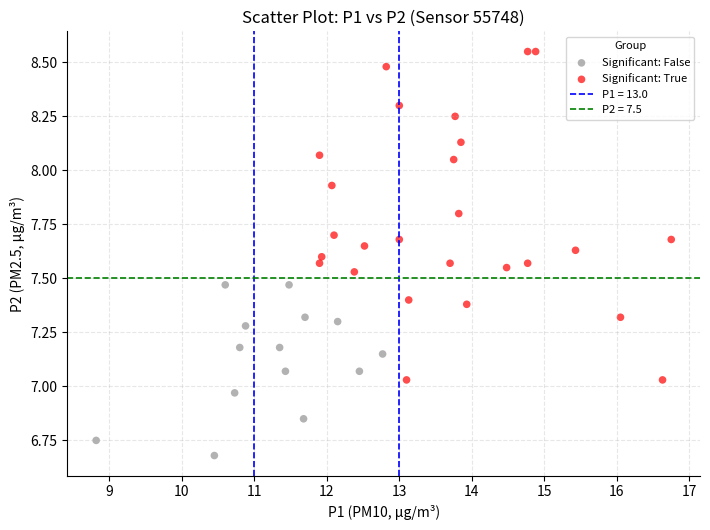

Which series contains the lowest Y value?

Significant: False